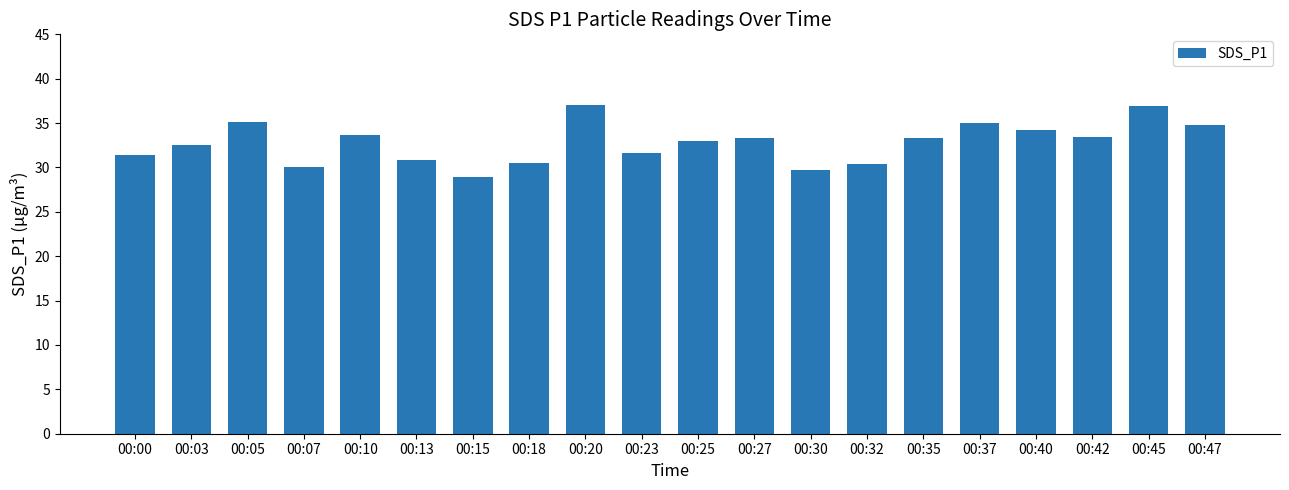

What is the maximum value shown in the chart?

37.0